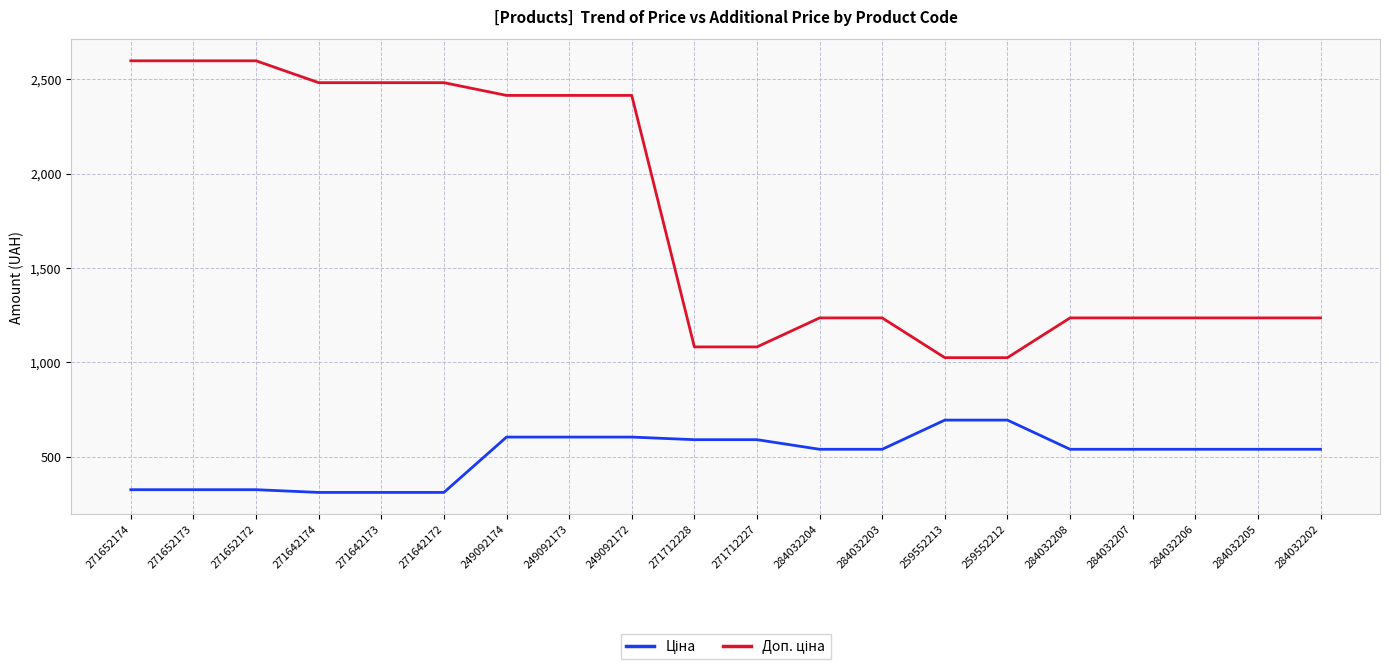

What is the total value across all series at 271642174?

2792.7